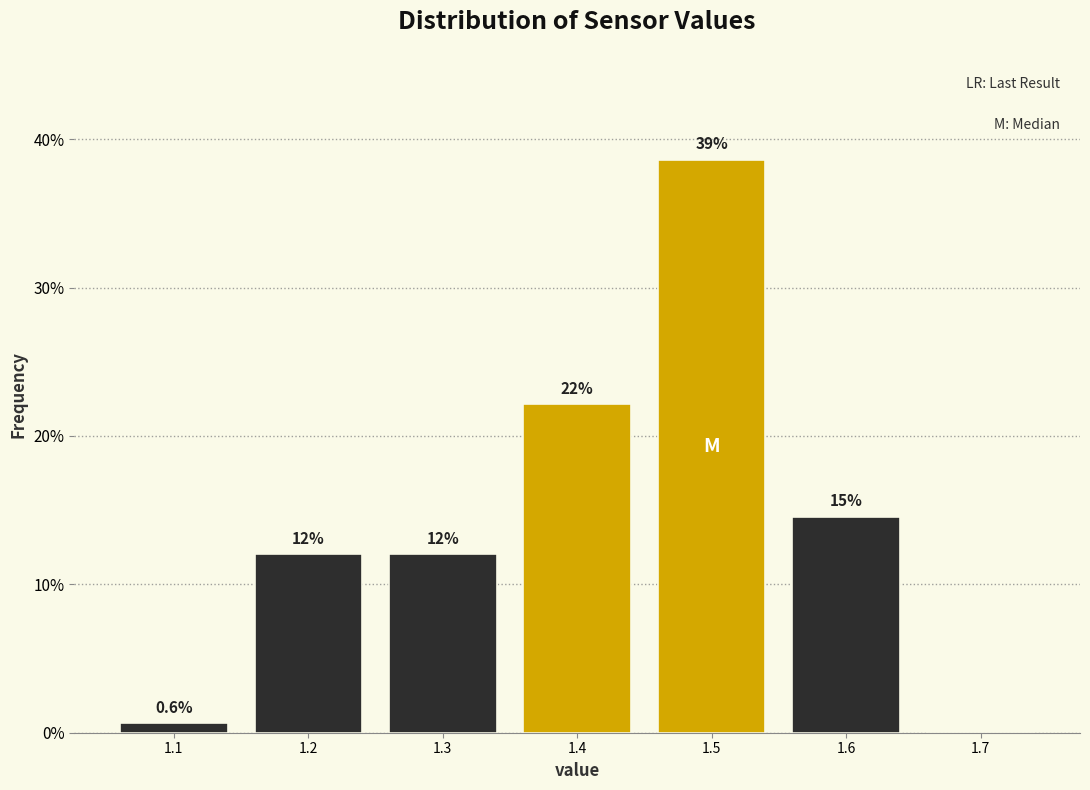

Reading left to right, list all the values displayed in this chart.

1.1=0.6	1.2=12.0	1.3=12.0	1.4=22.2	1.5=38.6	1.6=14.6	1.7=0.0